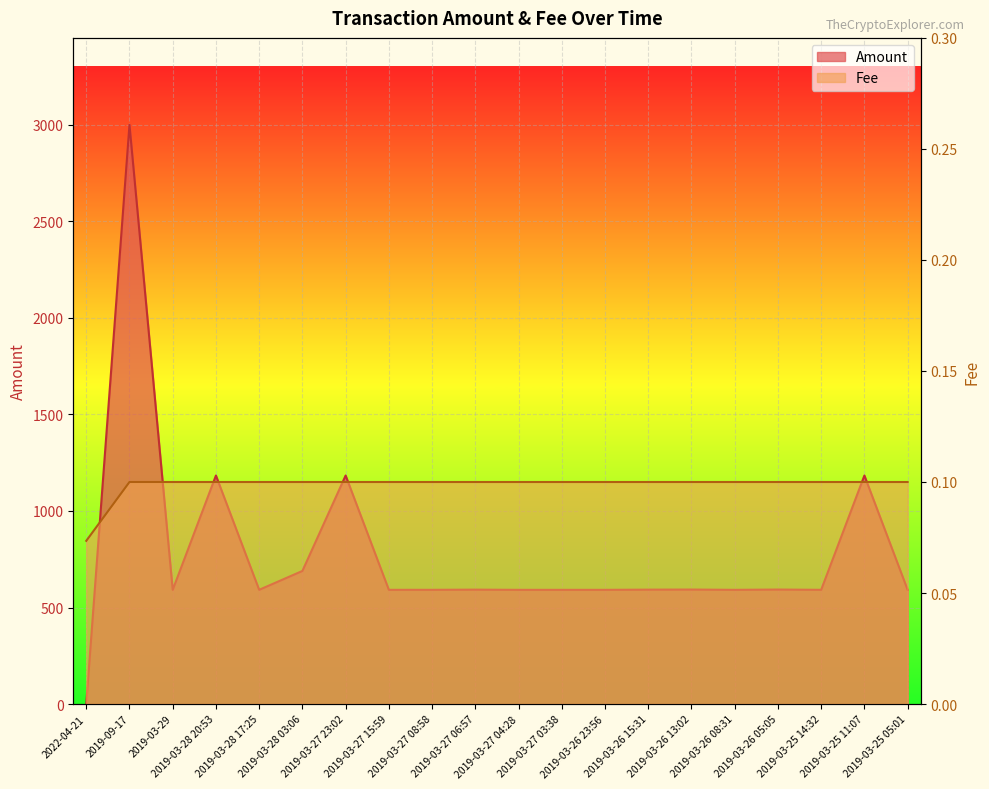

What is the average value of the Fee series?

0.1